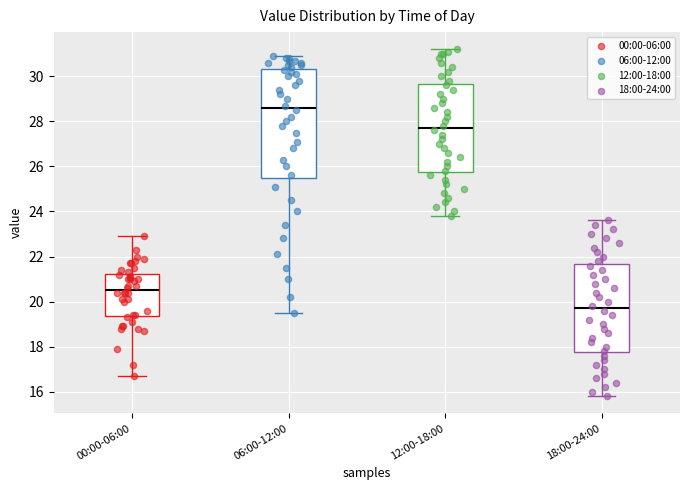

Which box's median line is the highest?

06:00-12:00